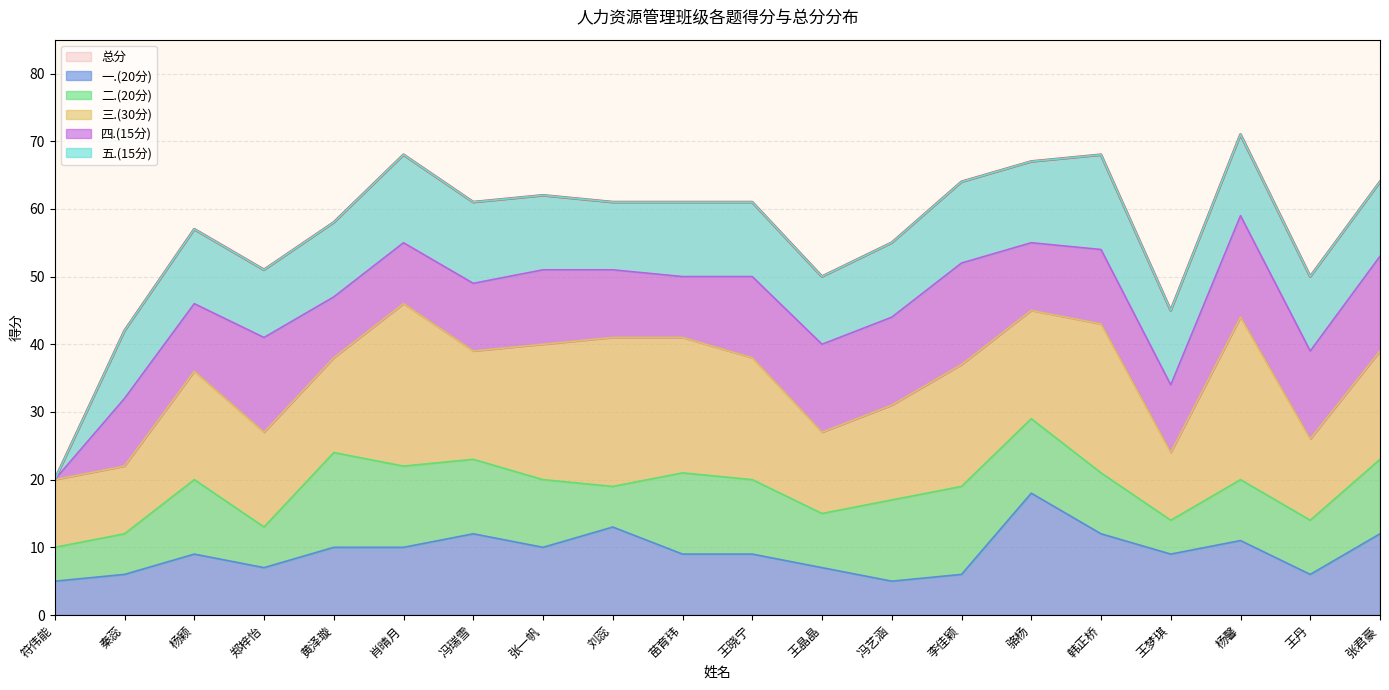

The 三.(30分) series shows 24 at 肖晴月. True or false?

True